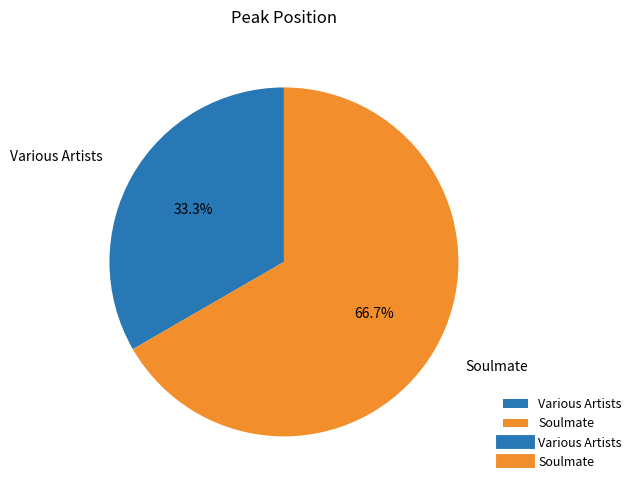

Does any single category account for the majority?

Yes